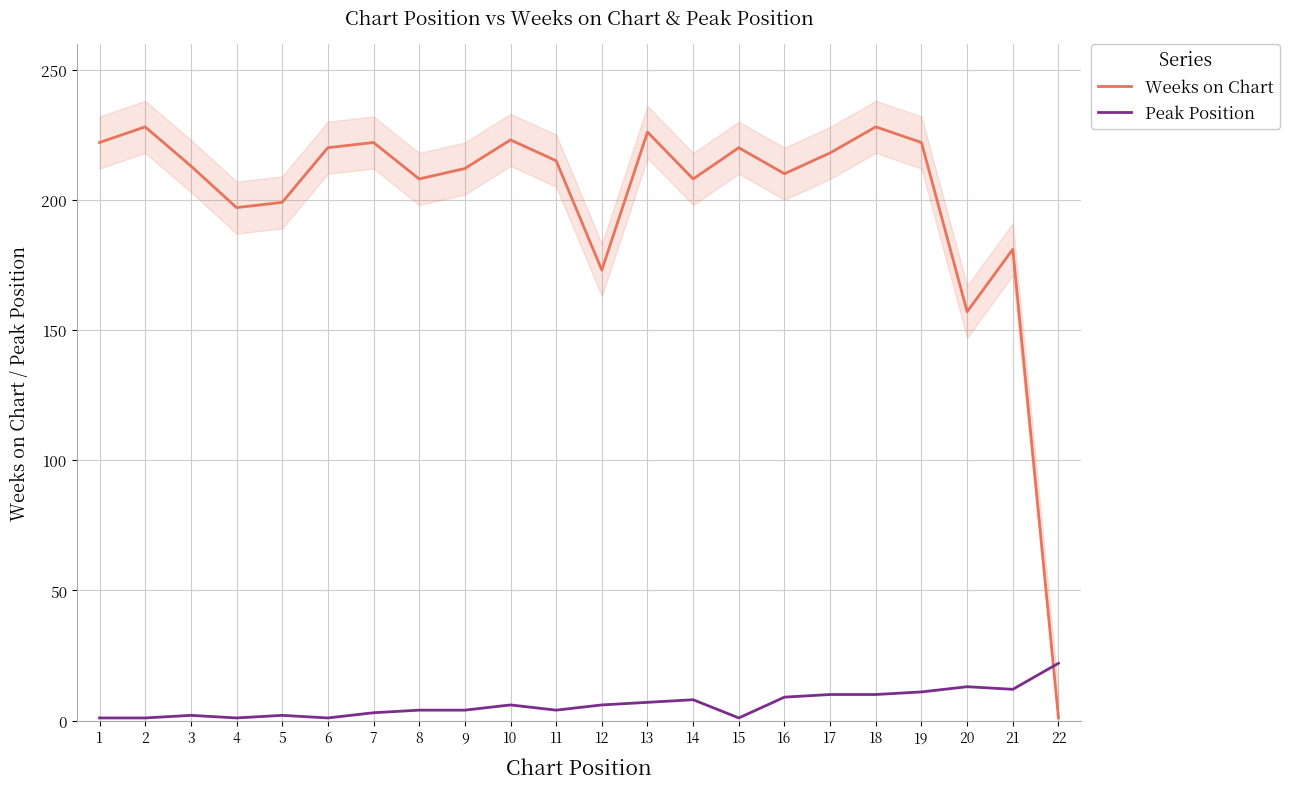

Is this an area chart (filled region under the line)?

No